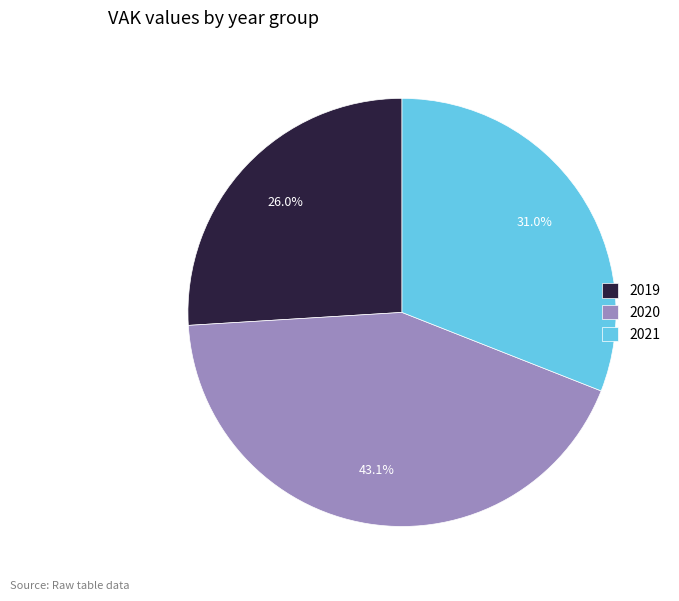

Is there a majority slice in this chart?

No